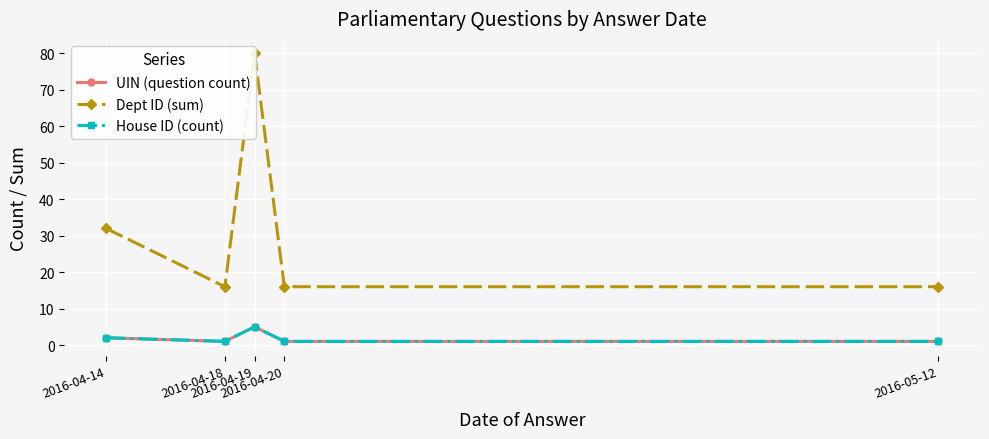

Reading left to right, transcribe all the data shown in this chart.

UIN (question count): 2	1	5	1	1
Dept ID (sum): 32	16	80	16	16
House ID (count): 2	1	5	1	1